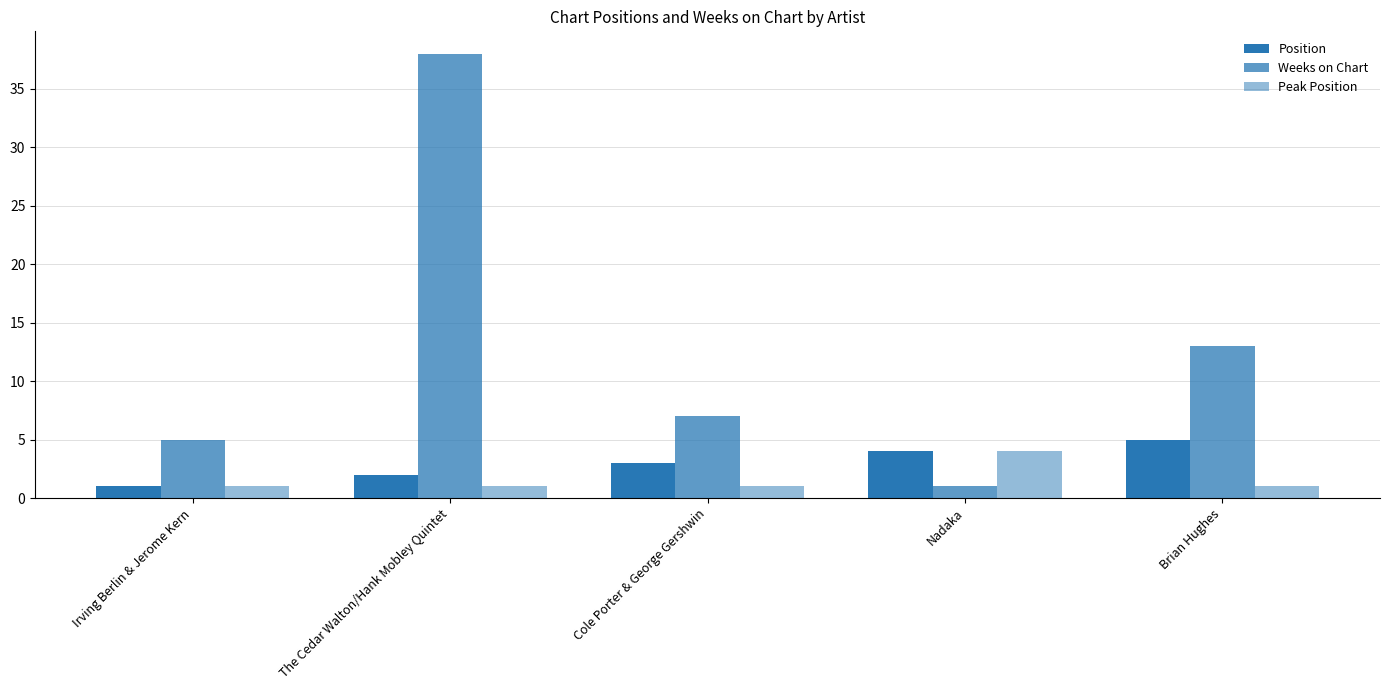

How many groups of bars are there?

5